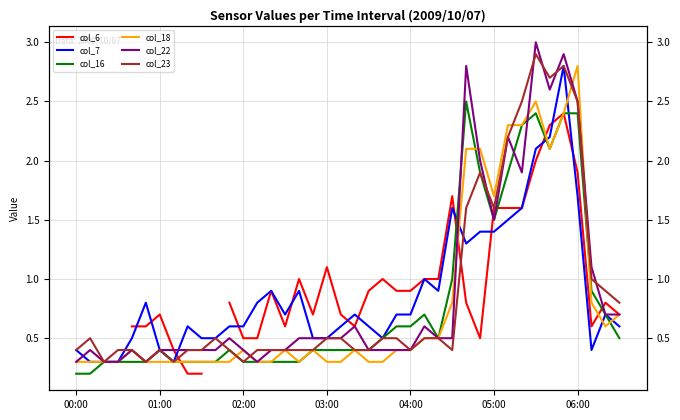

What are all the series names shown in the legend?

col_6, col_7, col_16, col_18, col_22, col_23